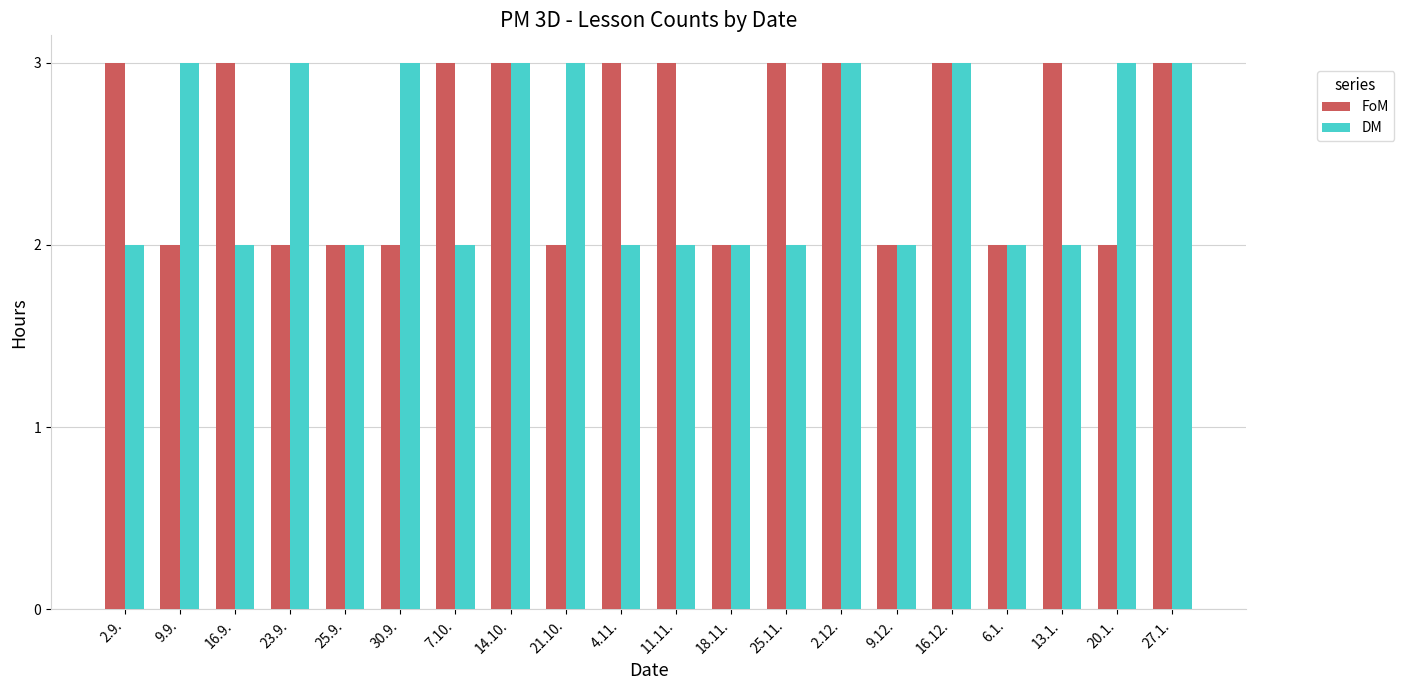

How many bars are there in each group?

2